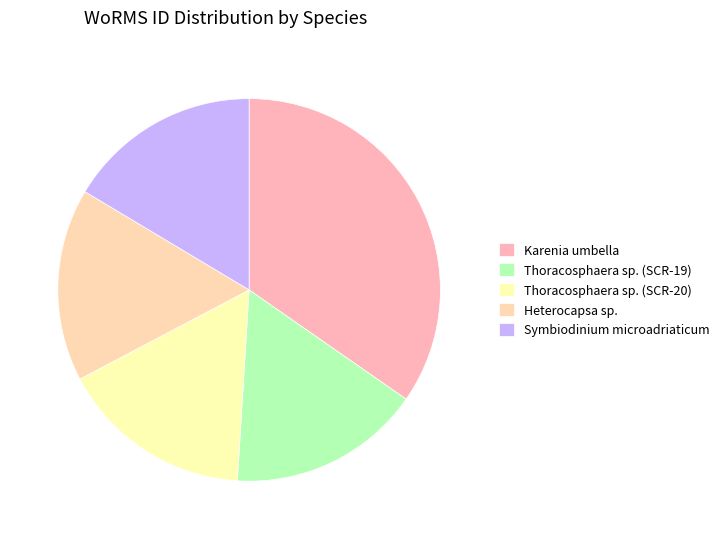

What is the largest slice in the pie chart?

Karenia umbella